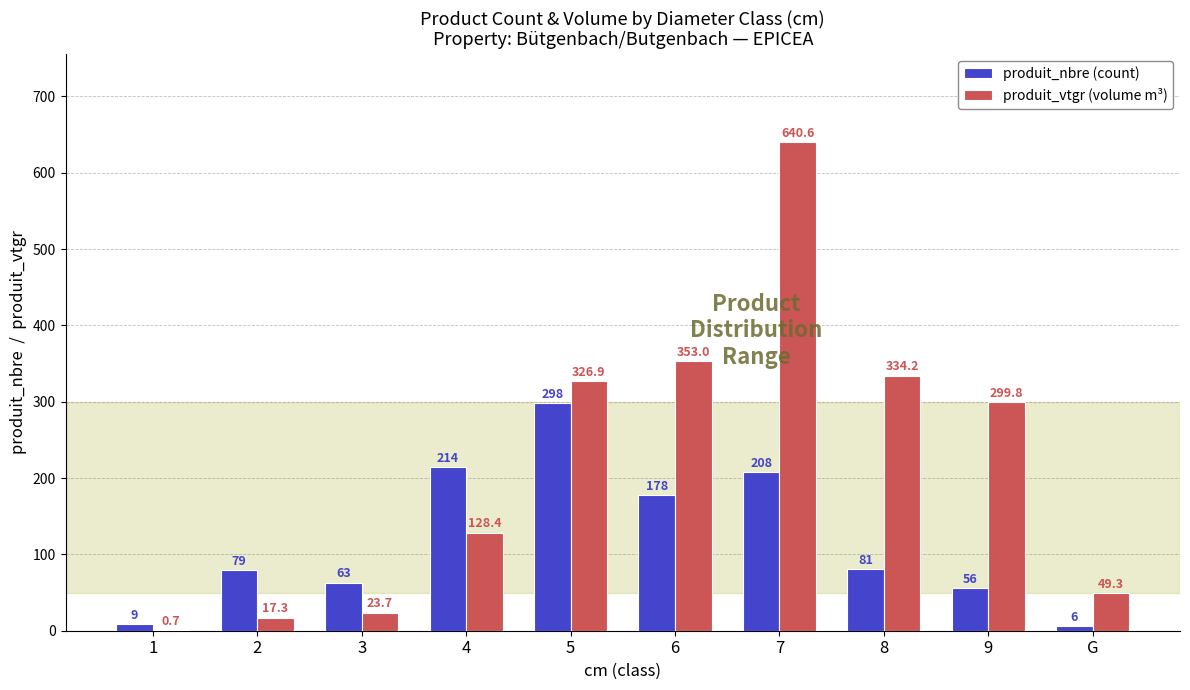

Does the chart contain stacked bars?

No